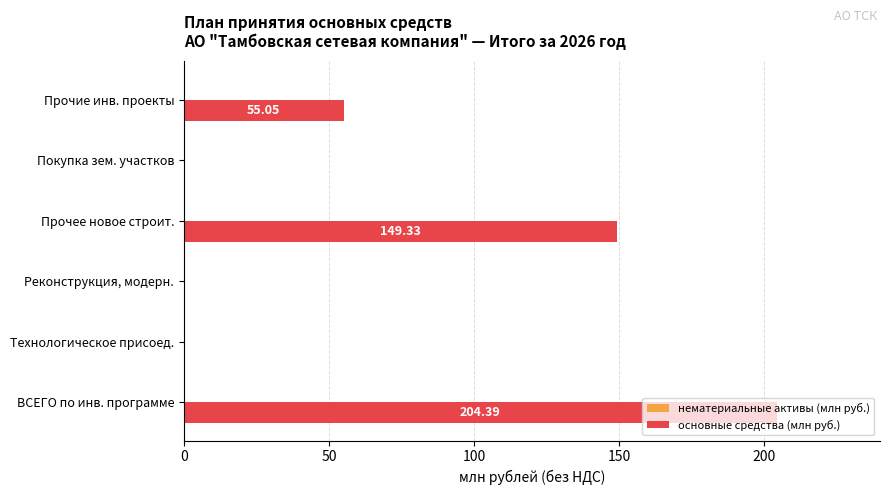

Which category has the highest value across all series?

ВСЕГО по инв. программе